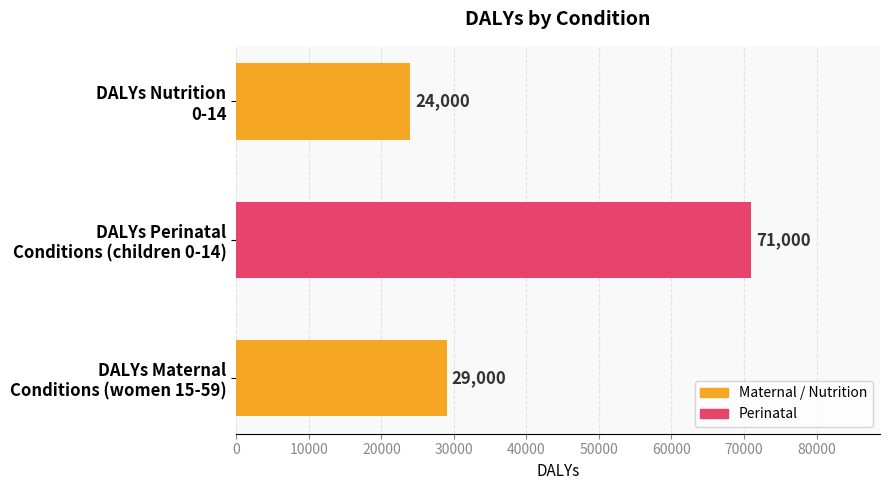

How many data points are less than 29000?

1